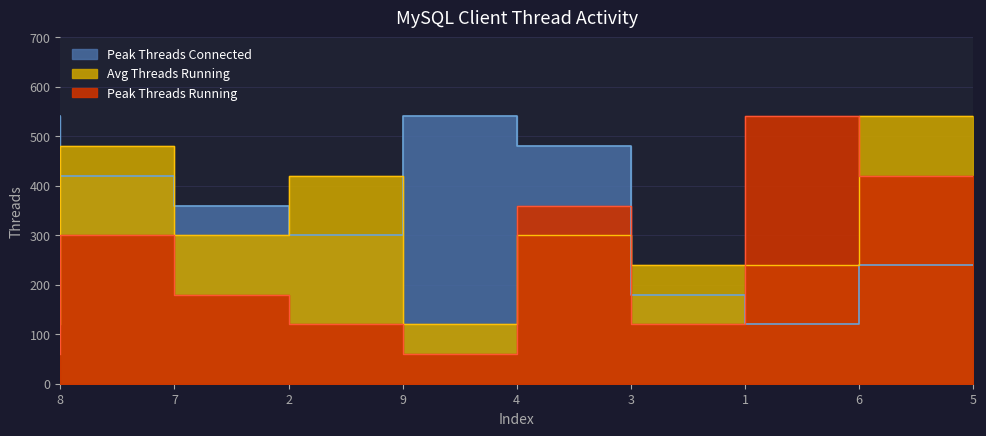

How many values in the Peak Threads Running series exceed 180?

4